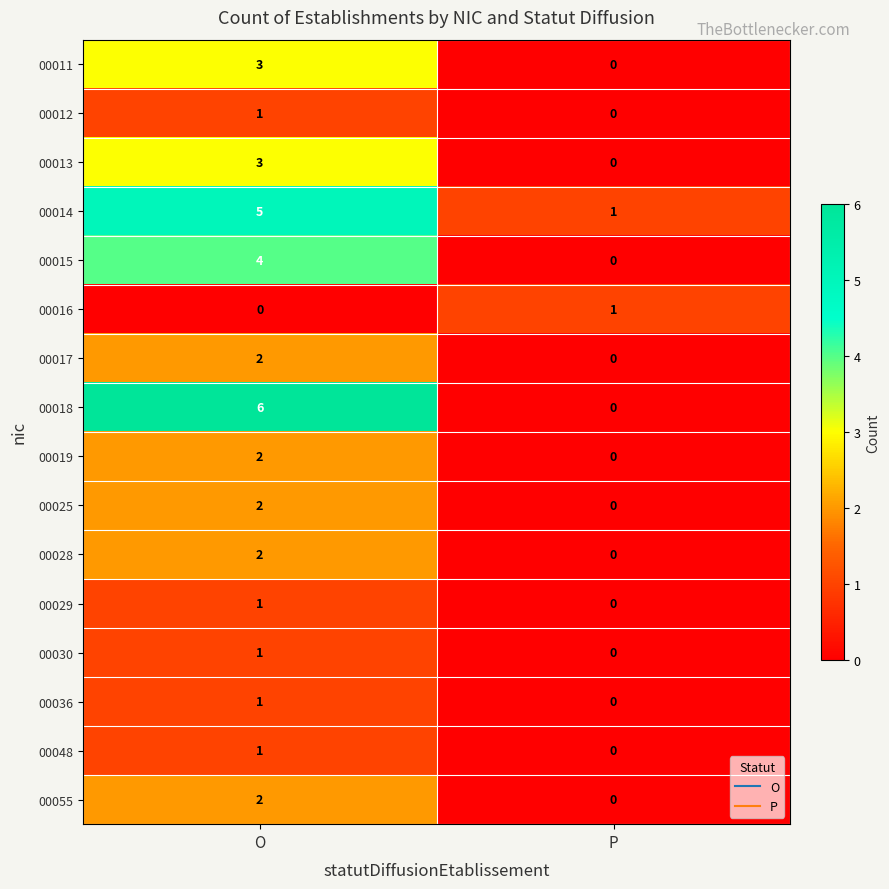

At how many categories does at least one series exceed 5?

1